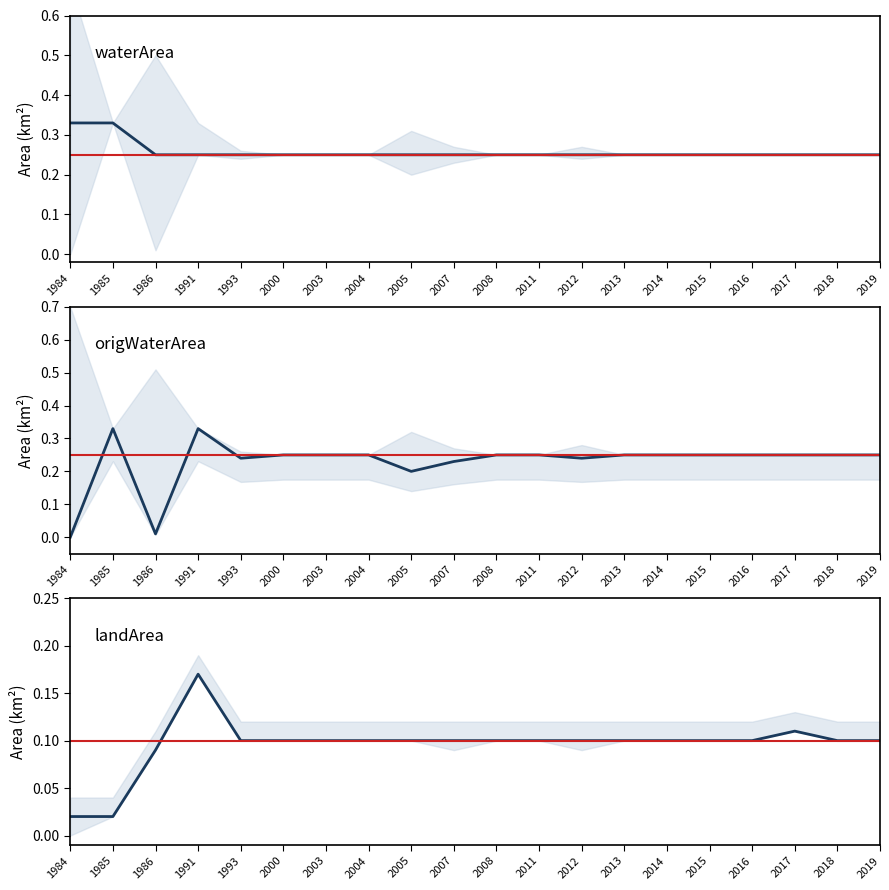

True or false: landArea has a value of 0.0 at 1984.

True